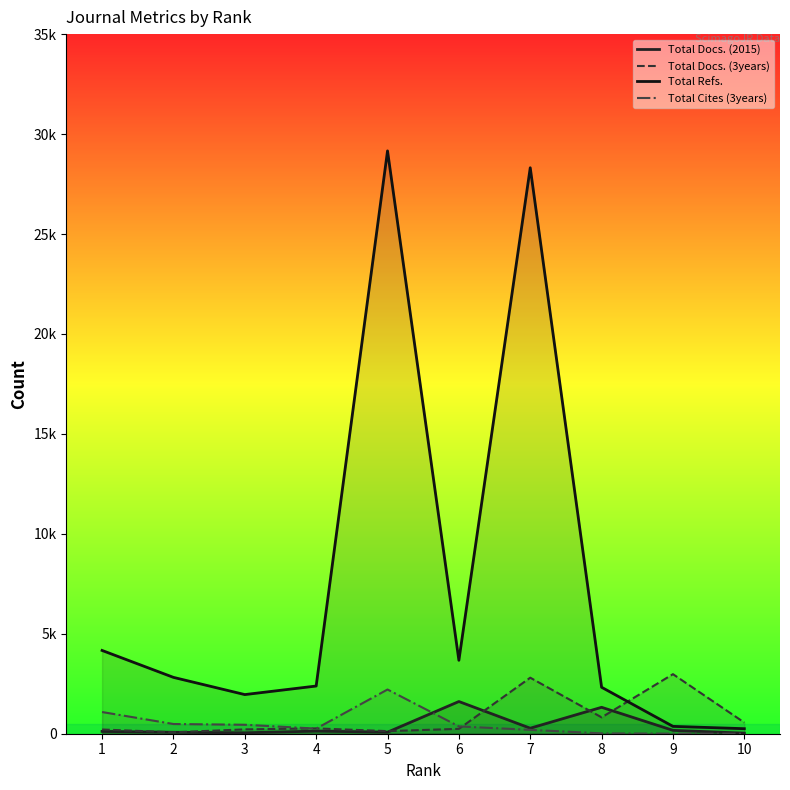

How many intersections are there between Total Cites (3years) and Total Docs. (2015)?

1